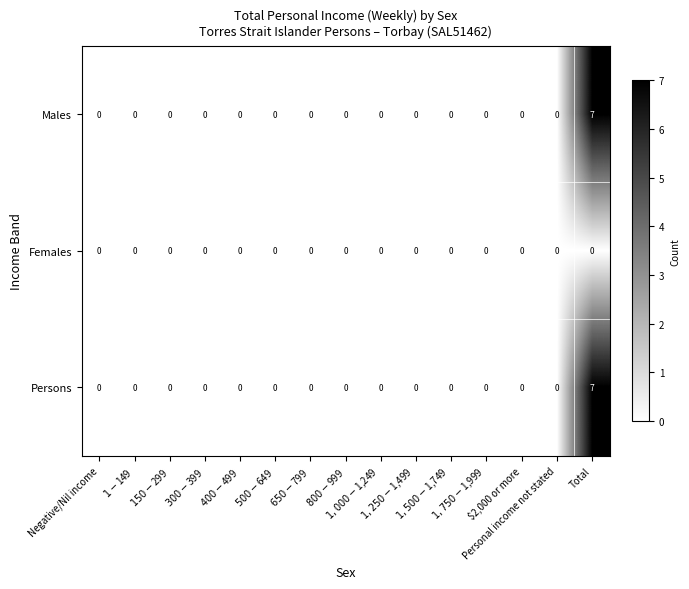

What is the difference between the maximum and minimum values in the Persons series?

7